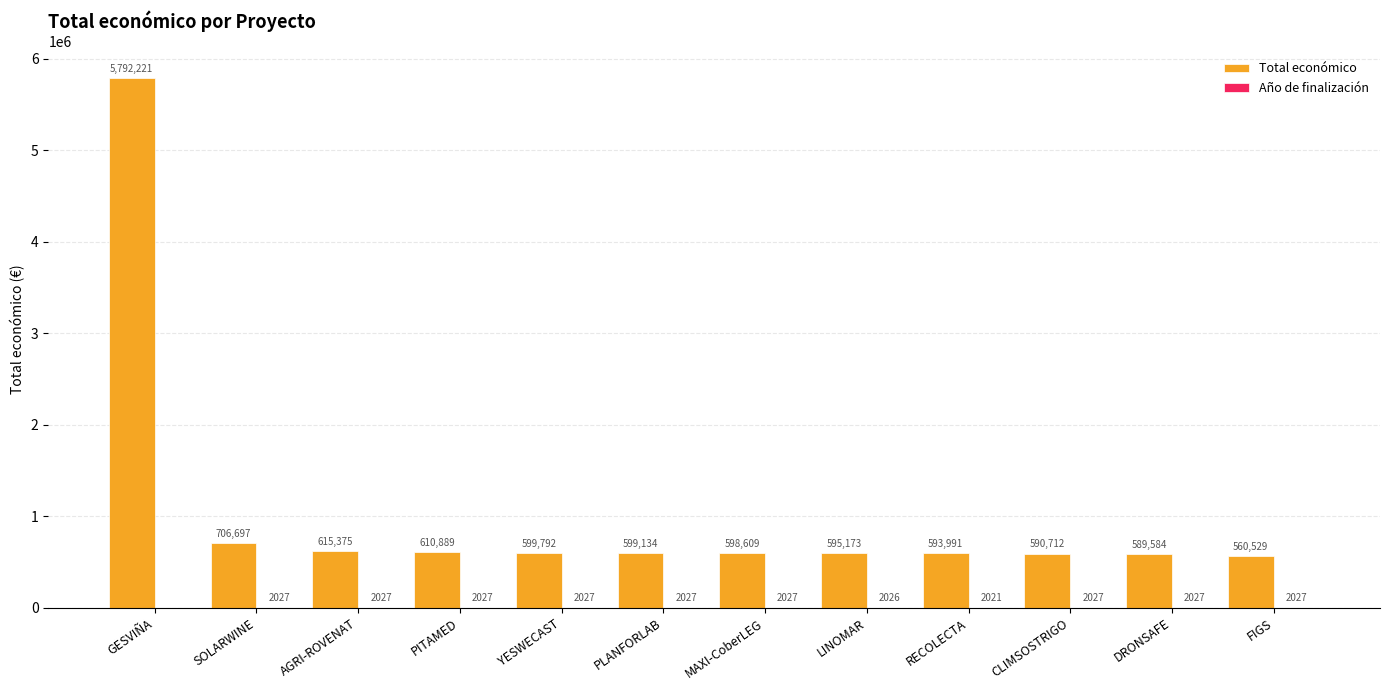

What is the spread (max minus min) of values at LINOMAR?

593147